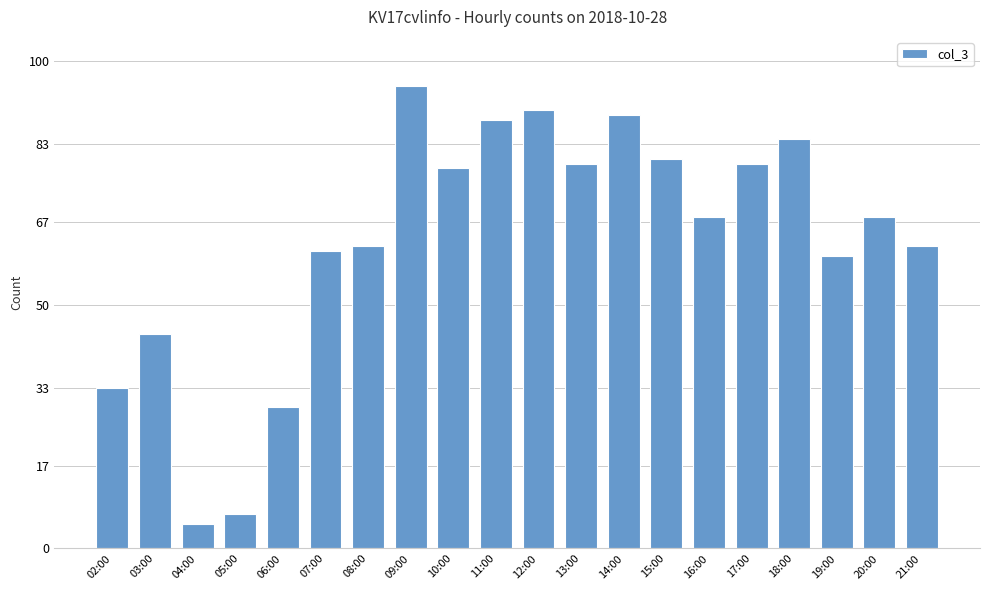

Reading left to right, what are all the values shown in this chart?

02:00=33	03:00=44	04:00=5	05:00=7	06:00=29	07:00=61	08:00=62	09:00=95	10:00=78	11:00=88	12:00=90	13:00=79	14:00=89	15:00=80	16:00=68	17:00=79	18:00=84	19:00=60	20:00=68	21:00=62